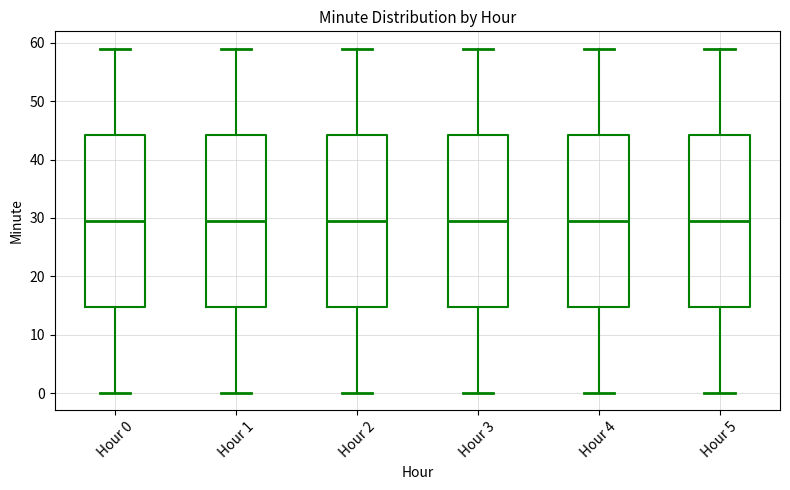

Reading left to right, read every box against the y-axis: the position of its median line, the range the box covers, and the ends of its whiskers. The values are not printed on the chart, so give them approximately, as read against the axis.

Hour 0: median 30, box 15 to 44, whiskers 0 to 59
Hour 1: median 30, box 15 to 44, whiskers 0 to 59
Hour 2: median 30, box 15 to 44, whiskers 0 to 59
Hour 3: median 30, box 15 to 44, whiskers 0 to 59
Hour 4: median 30, box 15 to 44, whiskers 0 to 59
Hour 5: median 30, box 15 to 44, whiskers 0 to 59